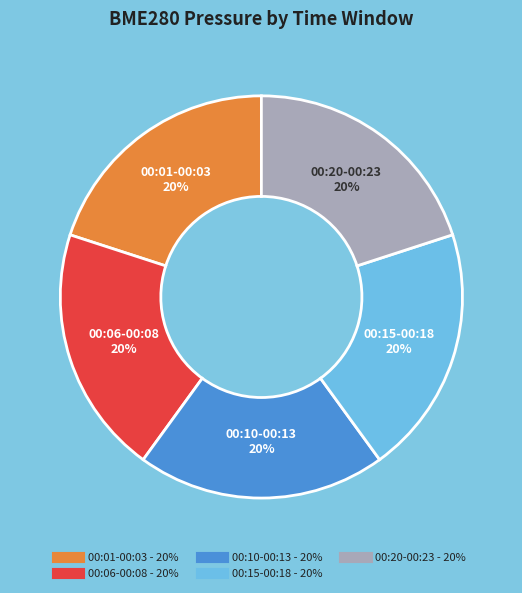

To the nearest percent, what is the average slice percentage?

20%